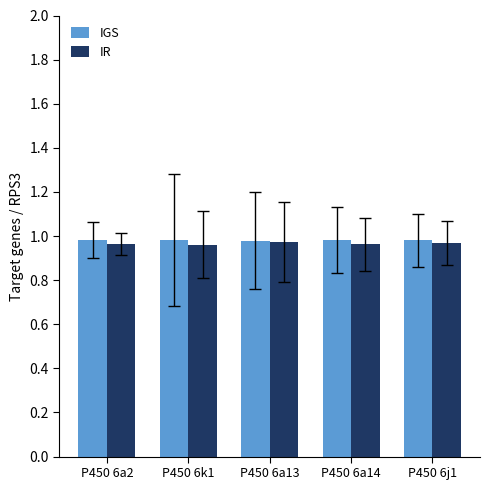

What position from the right is P450 6k1?

4